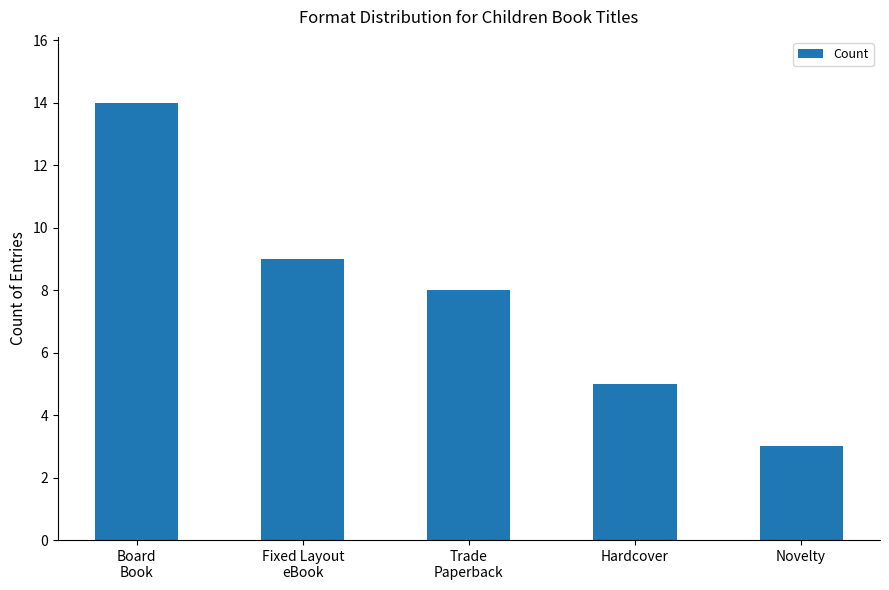

Rank the categories by value from highest to lowest.

Board
Book, Fixed Layout
eBook, Trade
Paperback, Hardcover, Novelty